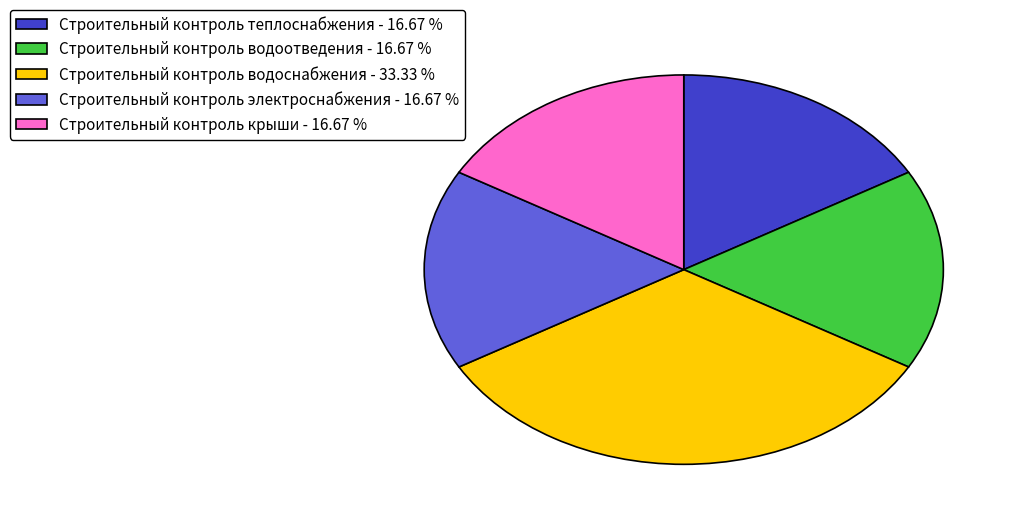

Do Строительный контроль электроснабжения - 16.67 % and Строительный контроль водоотведения - 16.67 % together represent more than half of the pie?

No